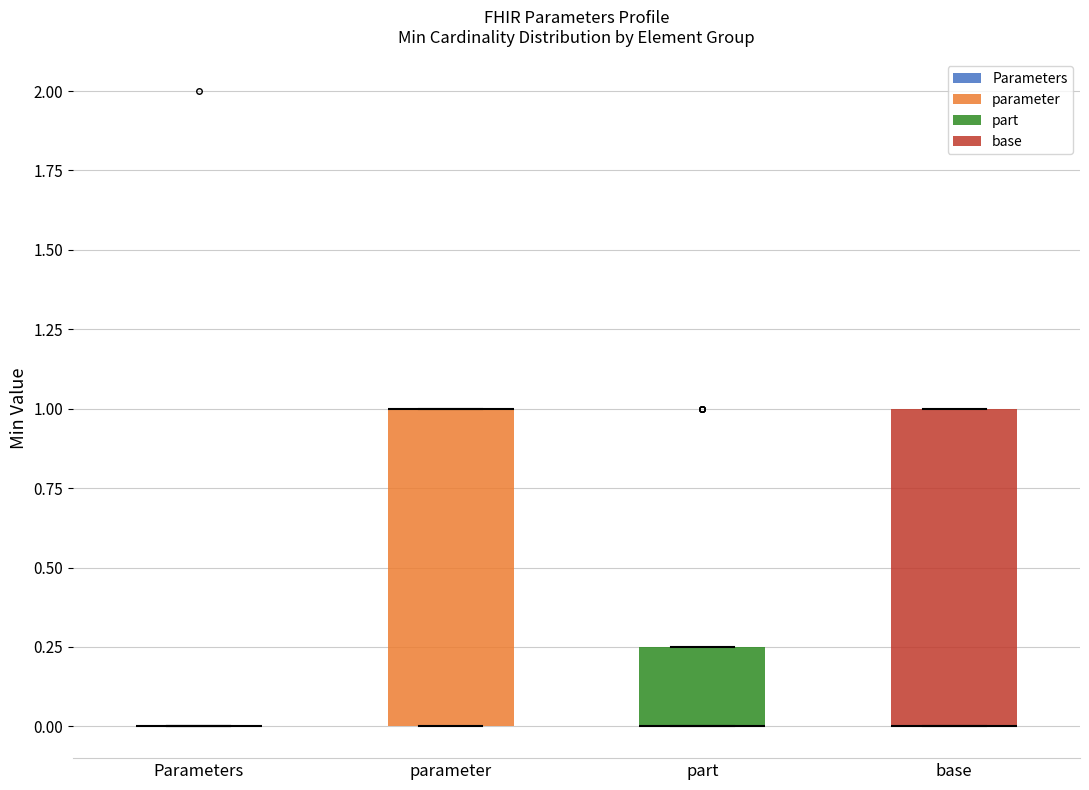

Reading left to right, transcribe this box plot: for each box, give where its median line is, the range the box spans, and where its two whiskers end, as read against the y-axis. The values are not printed on the chart, so give them approximately, as read against the axis.

Parameters: box collapsed to a line at 0.00, whiskers 0.00 to 0.00
parameter: median 1.00 (drawn on the box's upper edge), box 0.00 to 1.00, whiskers 0.00 to 1.00
part: median 0.00 (drawn on the box's lower edge), box 0.00 to 0.25, whiskers 0.00 to 0.25
base: median 0.00 (drawn on the box's lower edge), box 0.00 to 1.00, whiskers 0.00 to 1.00